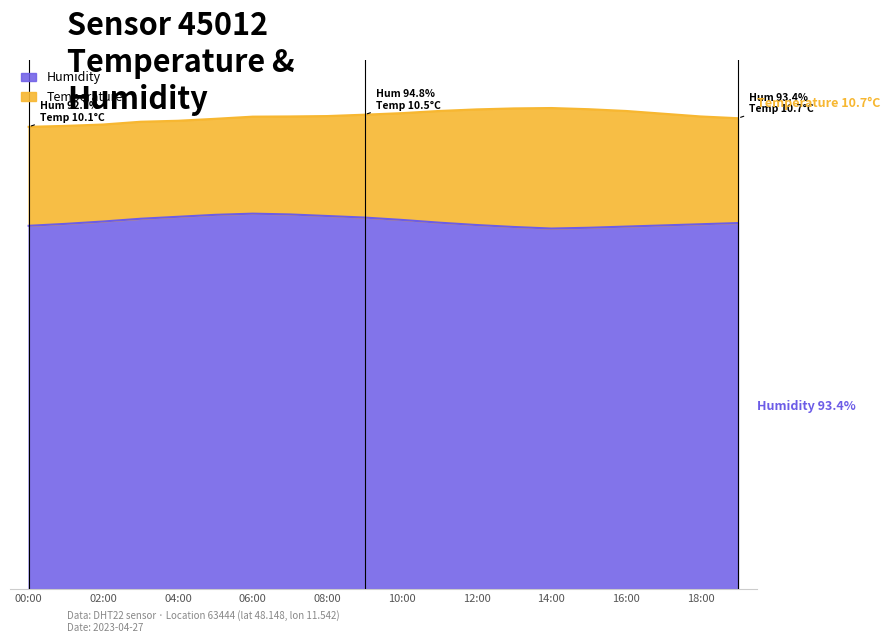

True or false: the data shows 146.0 at 07:00.

False